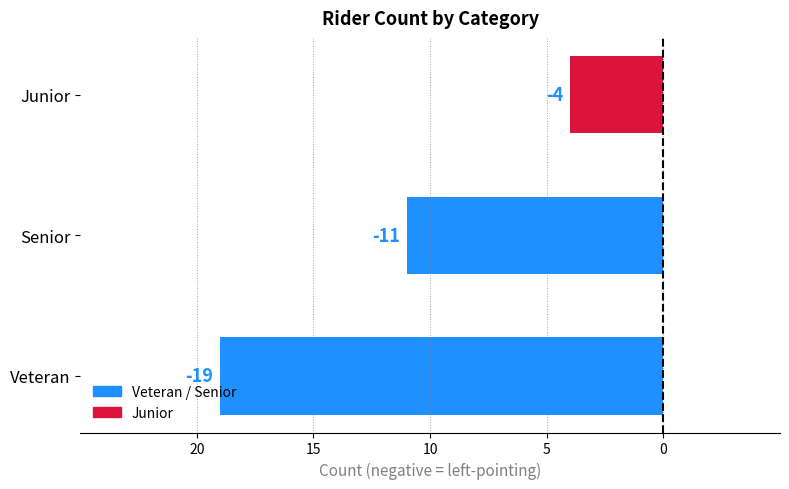

What is the average value?

-11